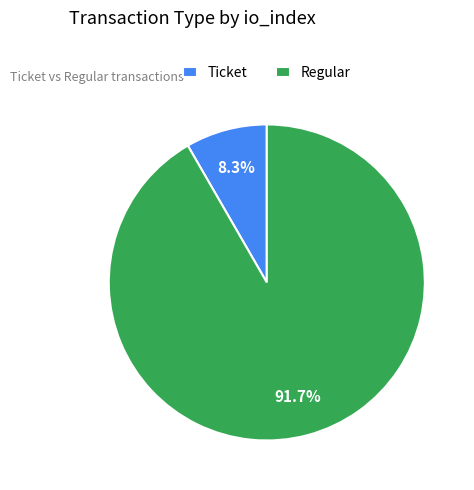

Combined, what portion of the pie is Ticket and Regular?

100.0%